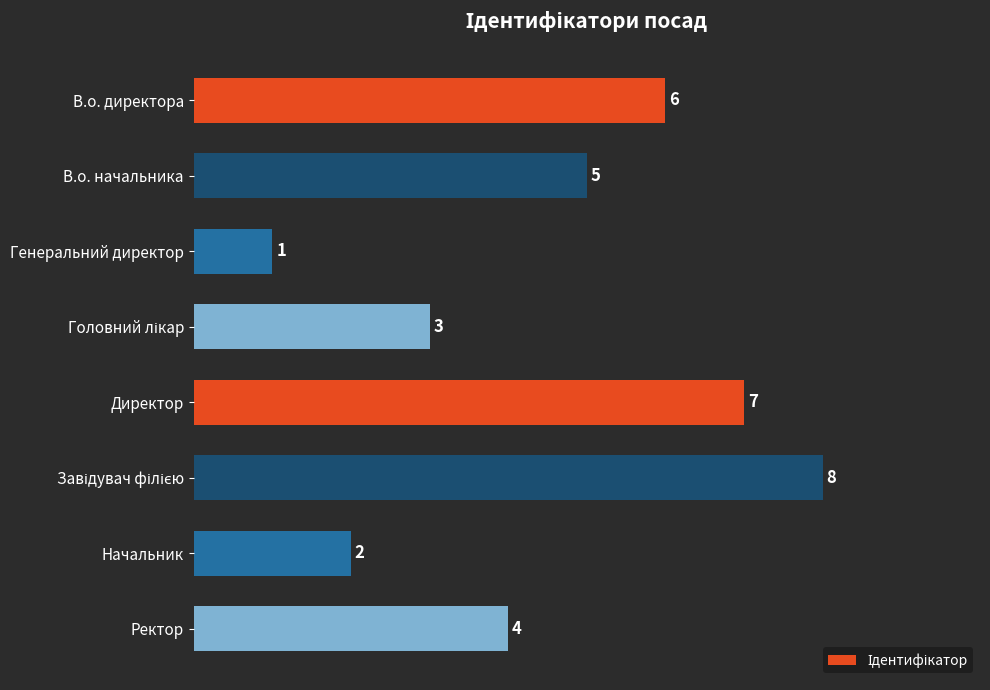

Between Директор and В.о. начальника, which is larger?

Директор